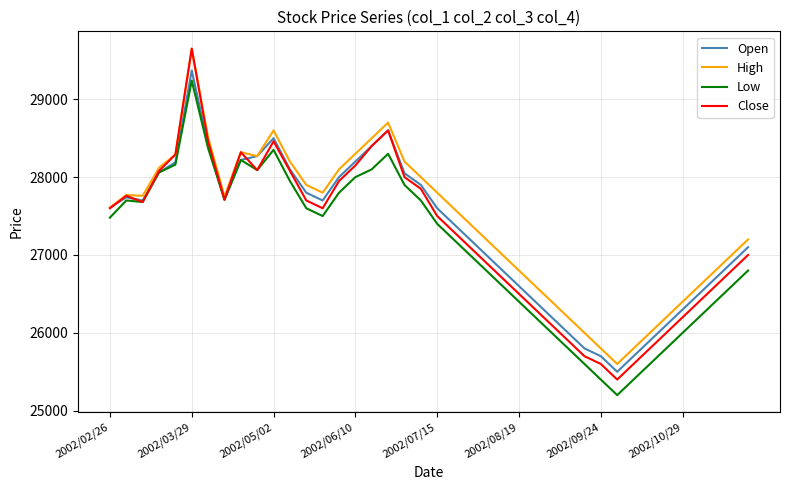

What is the sum of all Open values?

1091930